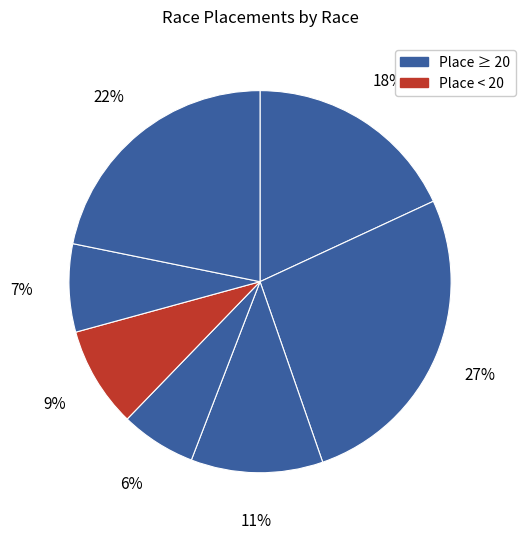

Count the number of slices in the pie.

7